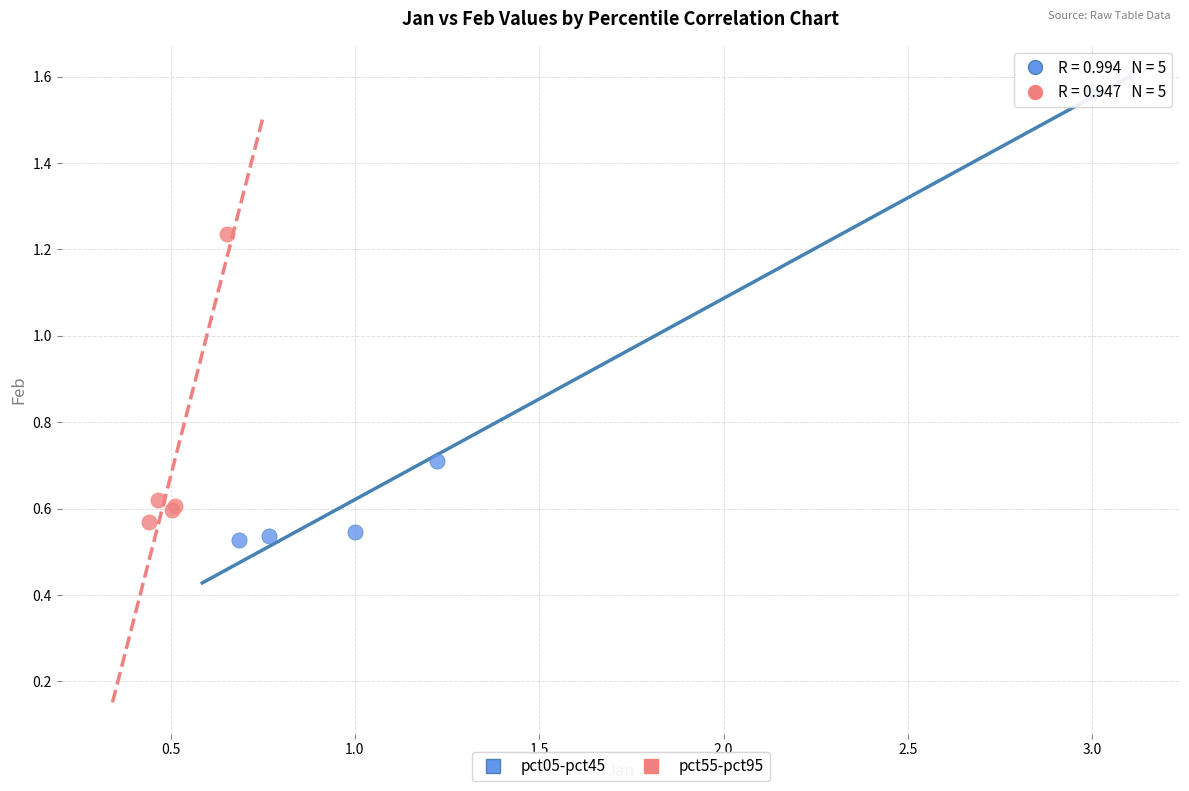

What are all the series names shown in the legend?

pct05-pct45, pct55-pct95